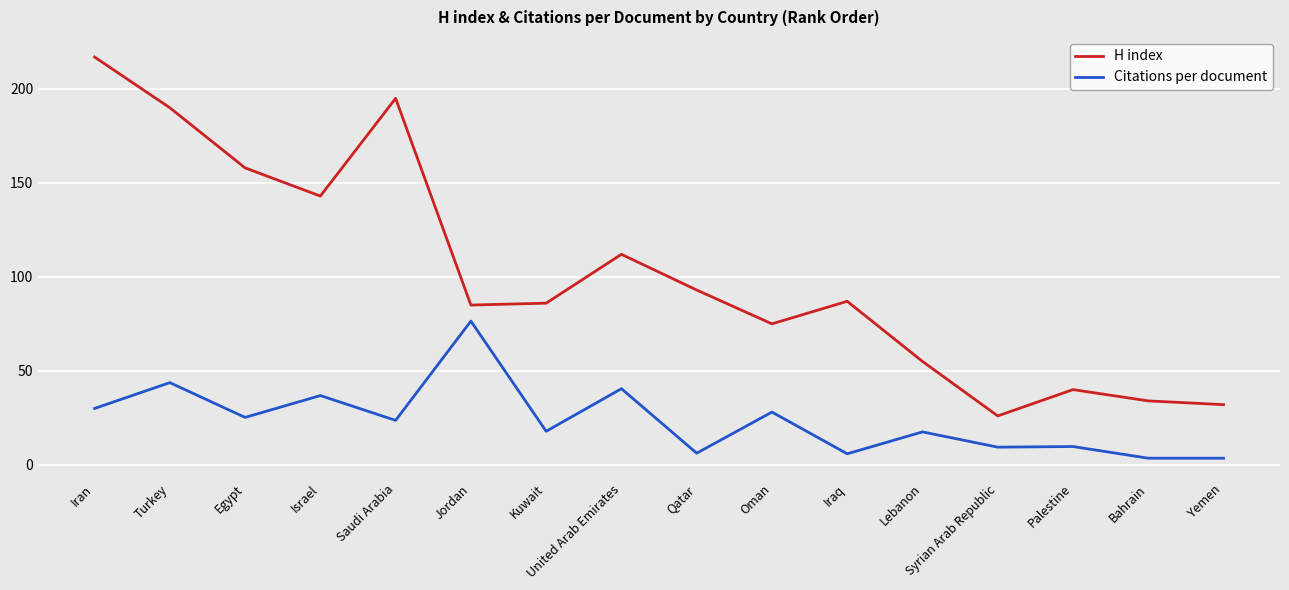

What position from the right is Turkey?

15